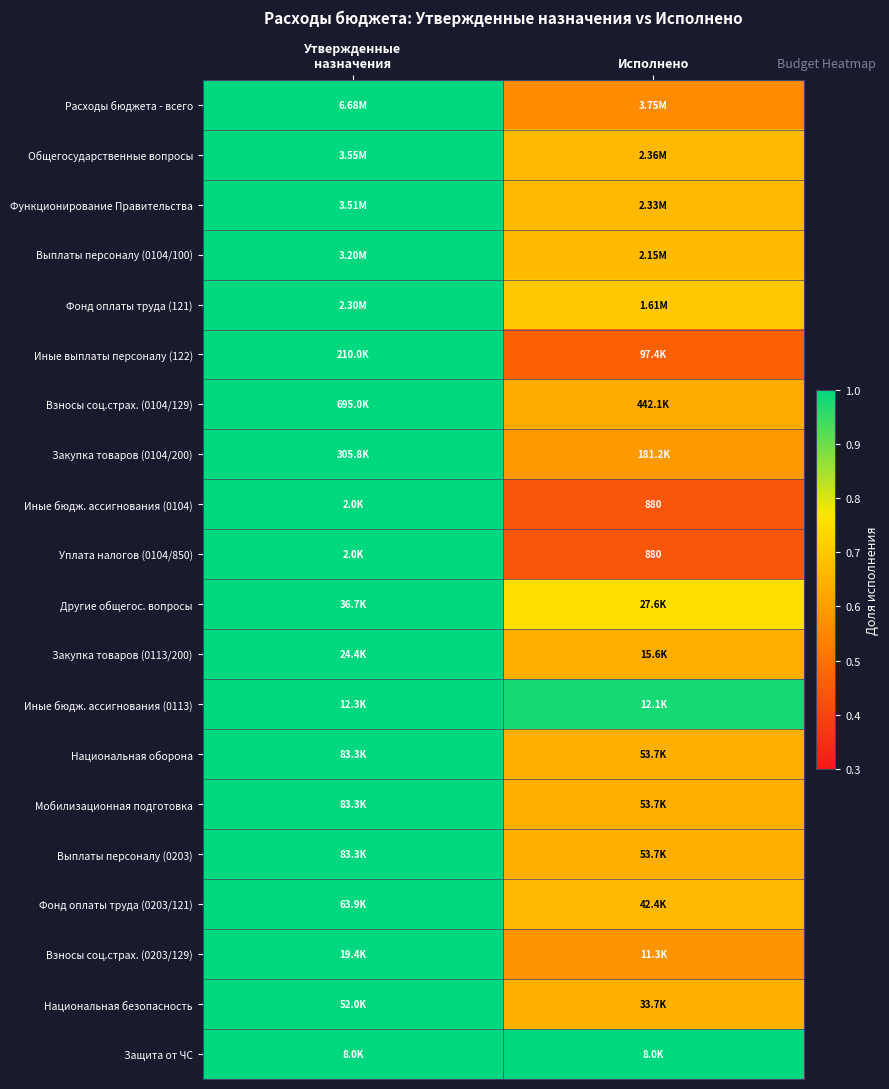

Count the number of categories in the chart.

2